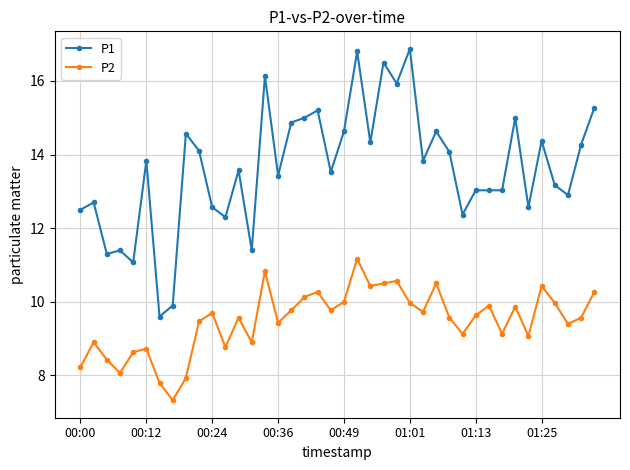

What is the lowest value of the P2 series?

7.3